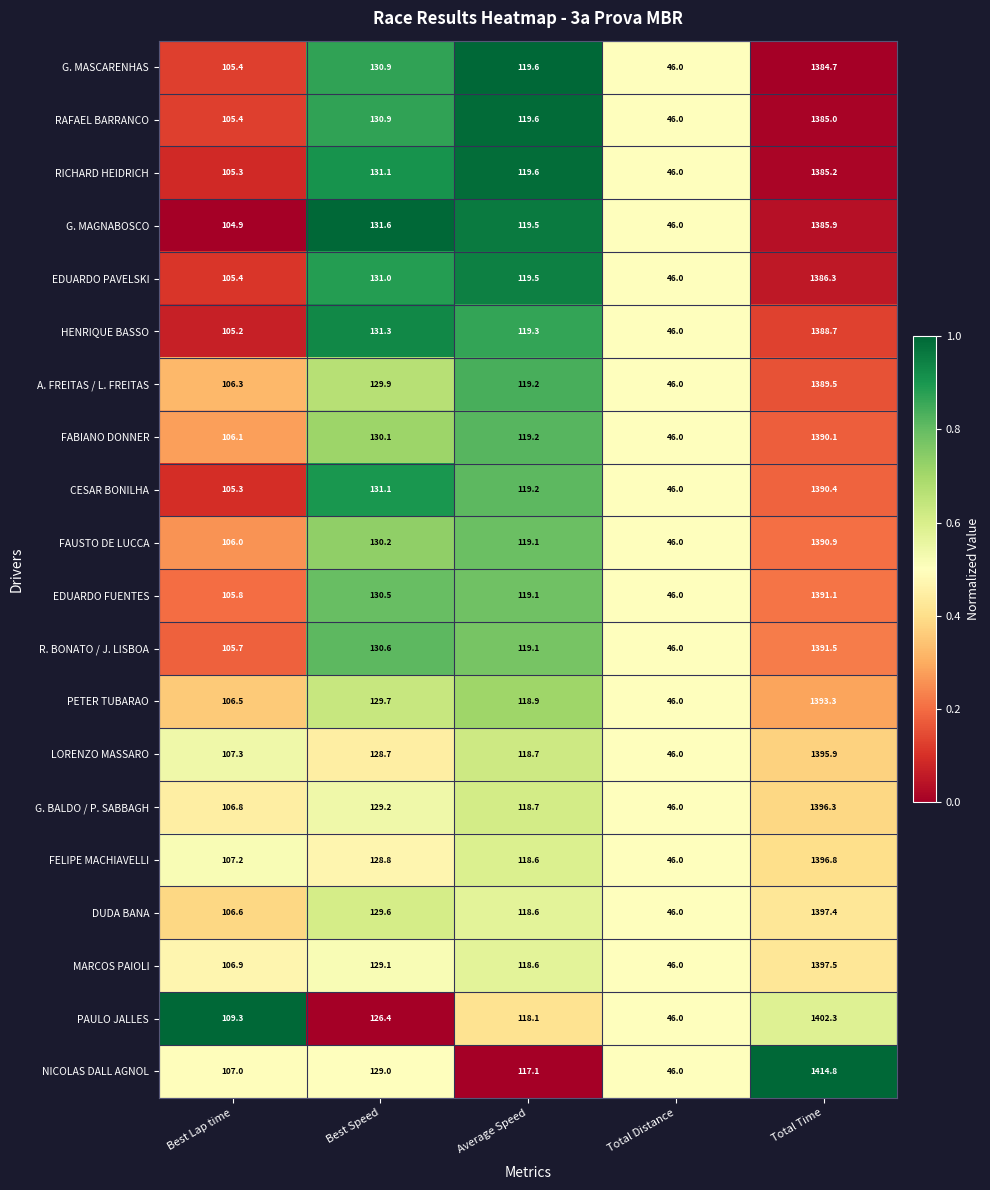

The value of MARCOS PAIOLI at Best Speed is 182.7. True or false?

False